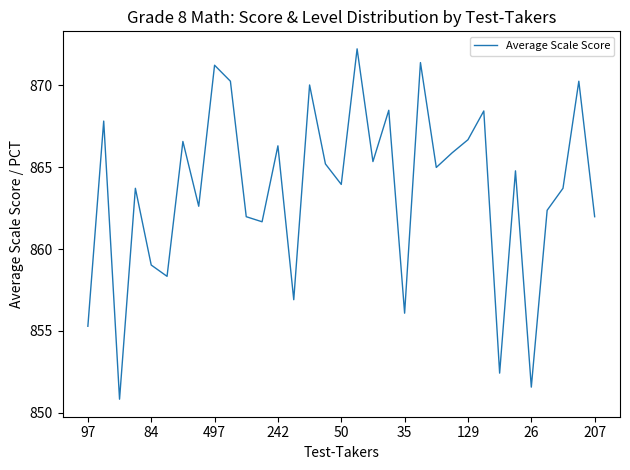

True or false: there are more than 2 points higher than both neighbors.

True